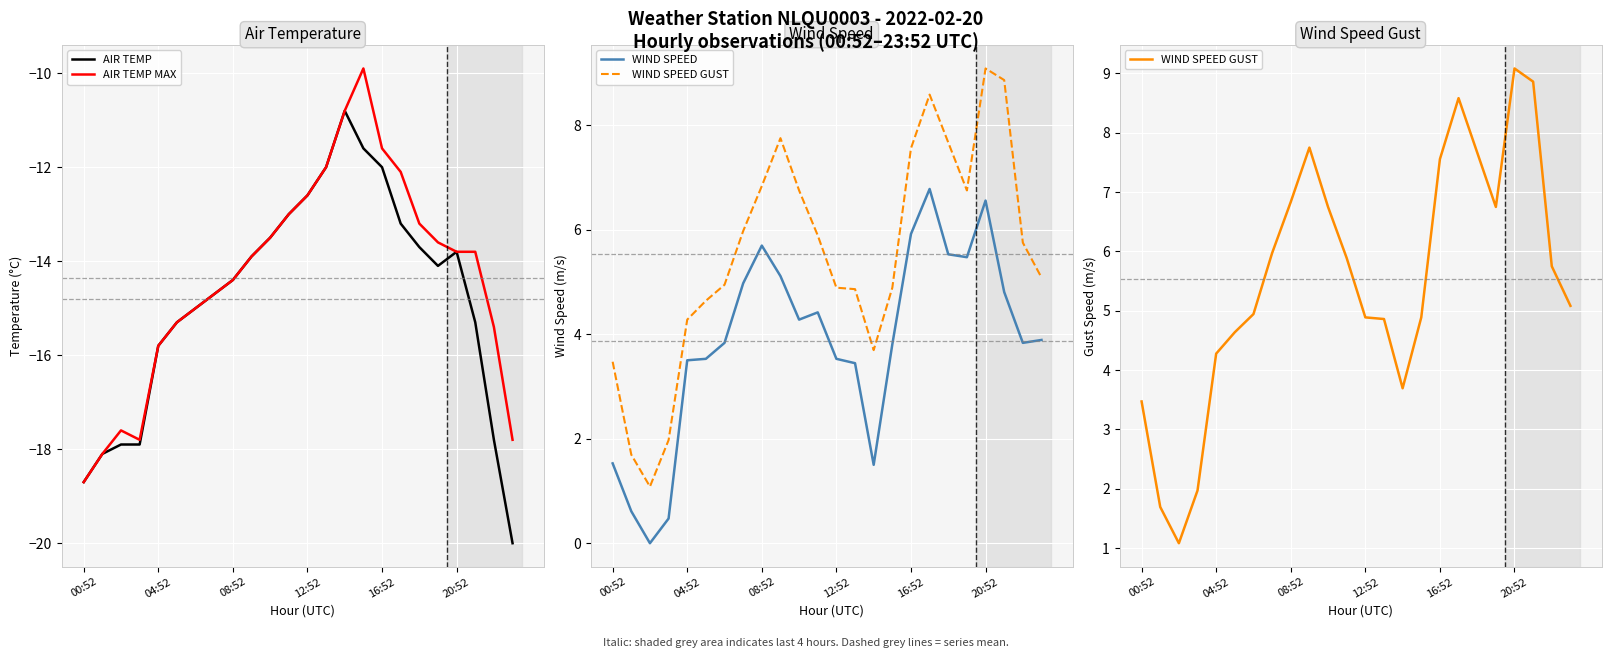

True or false: AIR TEMP MAX and WIND SPEED GUST cross at least once.

False